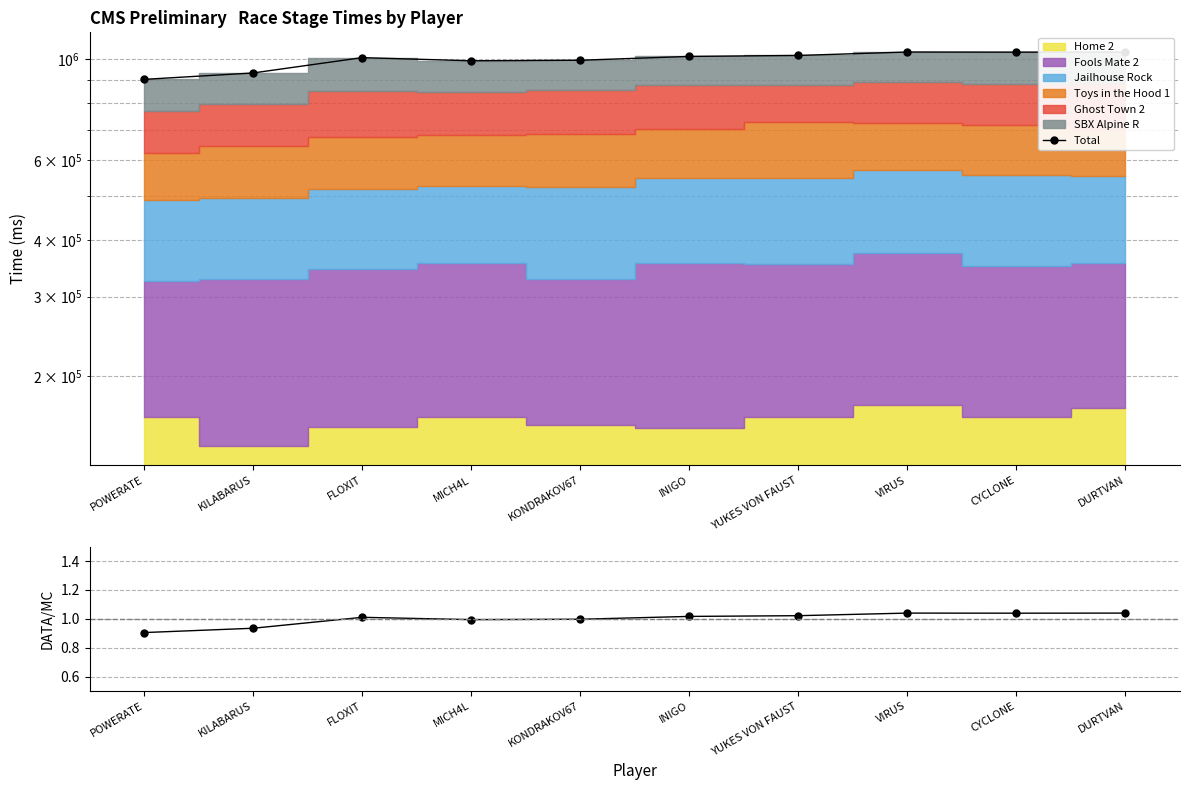

How many interior local peaks does the Ratio series have?

2